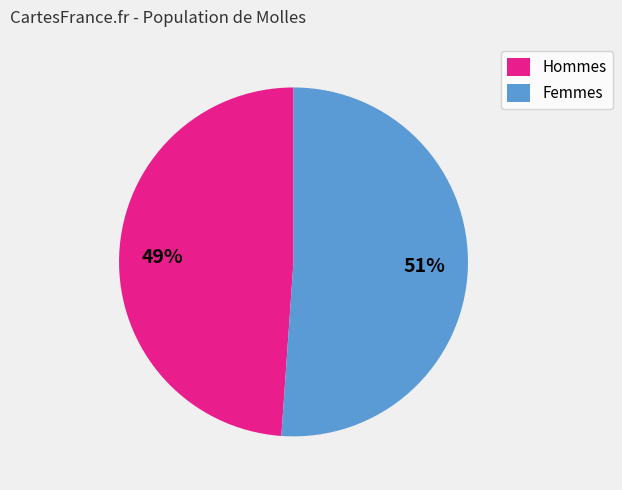

Is the sum of Hommes and Femmes greater than half?

Yes